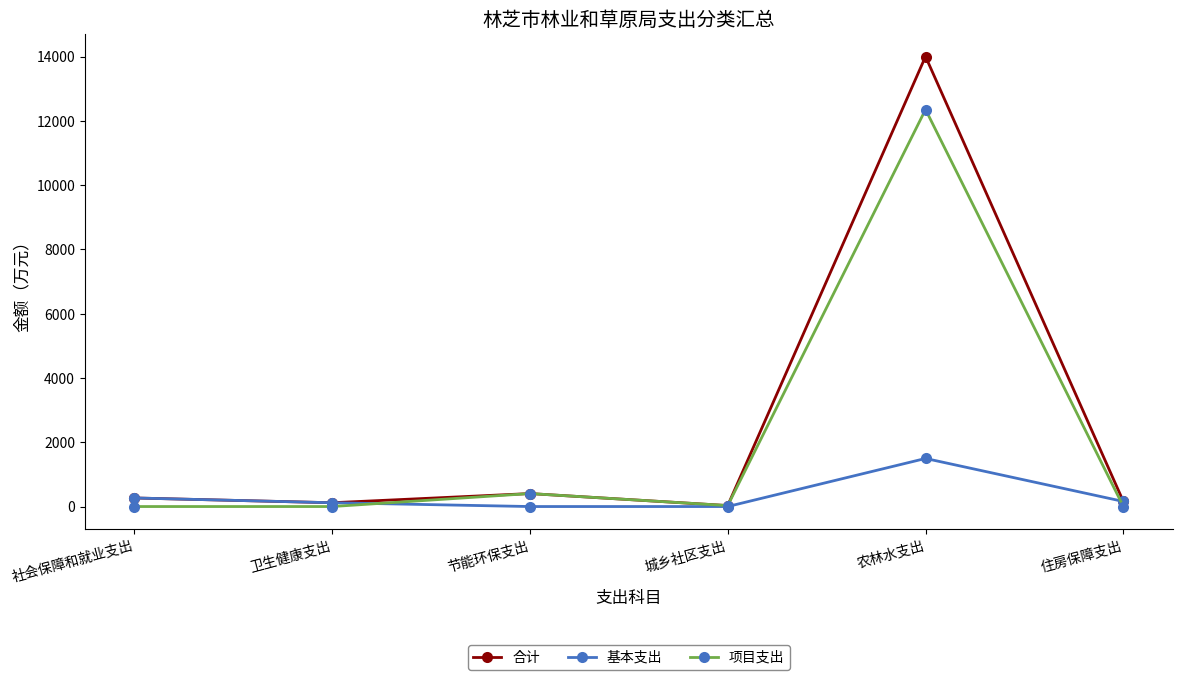

At which label is 项目支出 closest to 6176?

节能环保支出